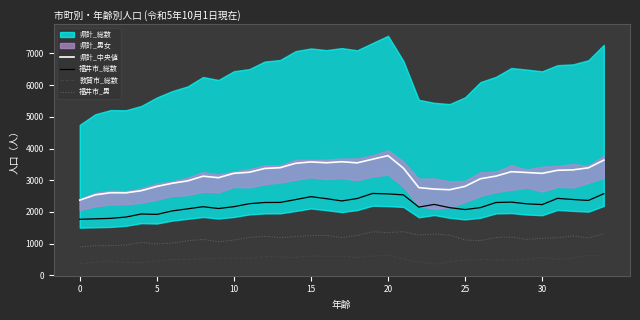

What is the highest value of the 県計_中央値 series?

3777.5